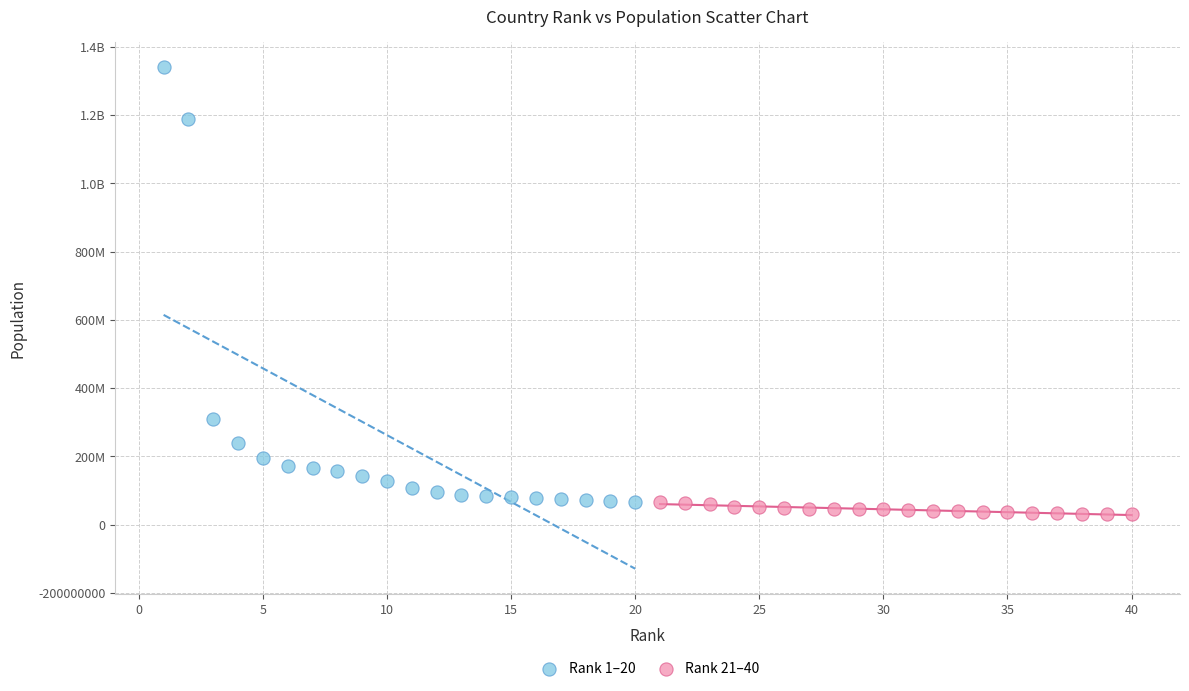

What are all the series names shown in the legend?

Rank 1–20, Rank 21–40